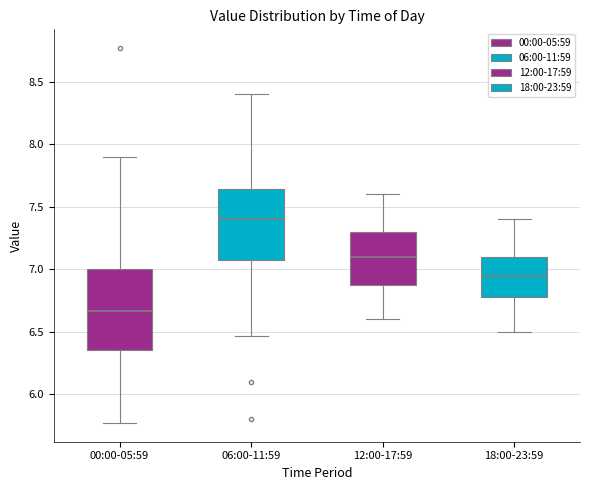

Which box's median line is the lowest?

00:00-05:59